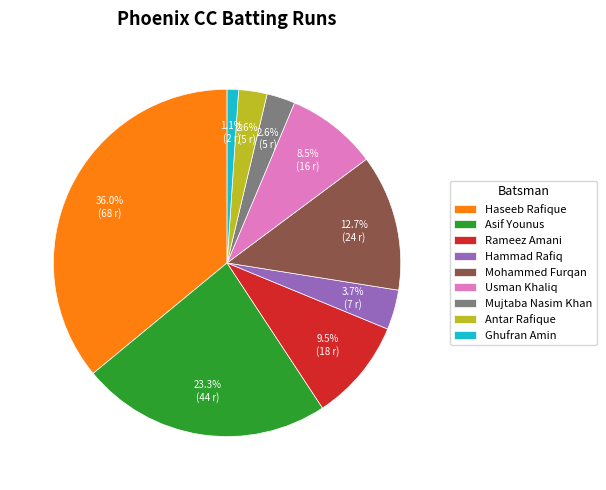

What is the ratio of the value at Rameez Amani to the value at Mohammed Furqan?

0.7